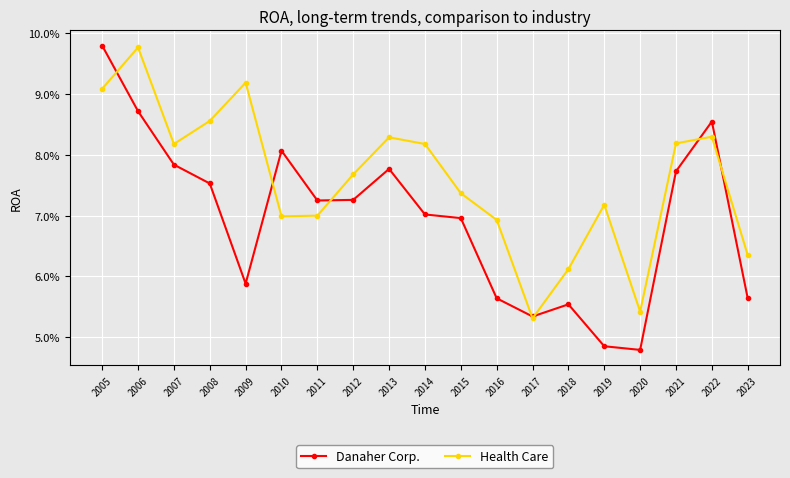

What is the average value of the Health Care series?

0.1